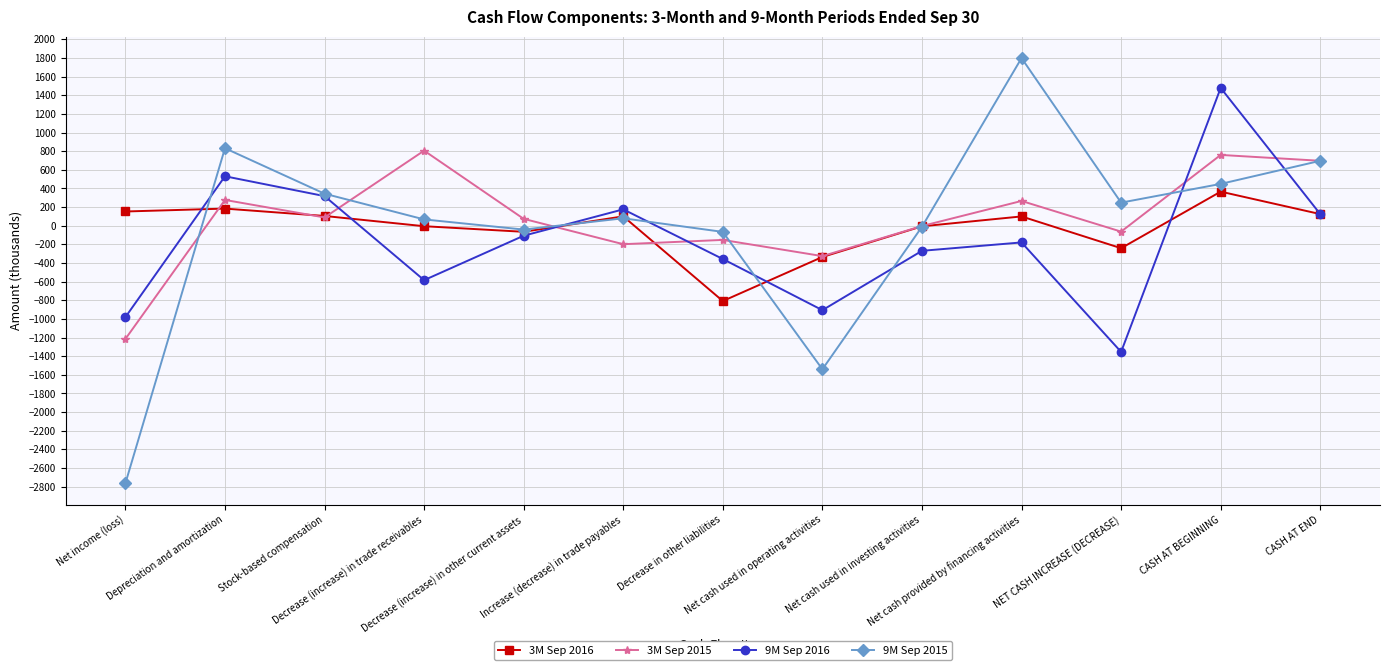

List the series in order of their peak value, lowest first.

3M Sep 2016, 3M Sep 2015, 9M Sep 2016, 9M Sep 2015